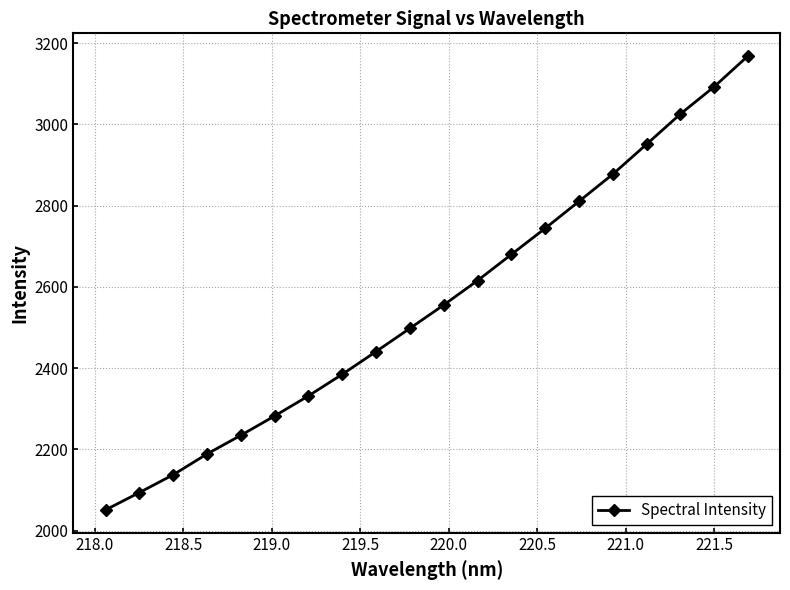

What is the minimum value shown in the chart?

2051.0